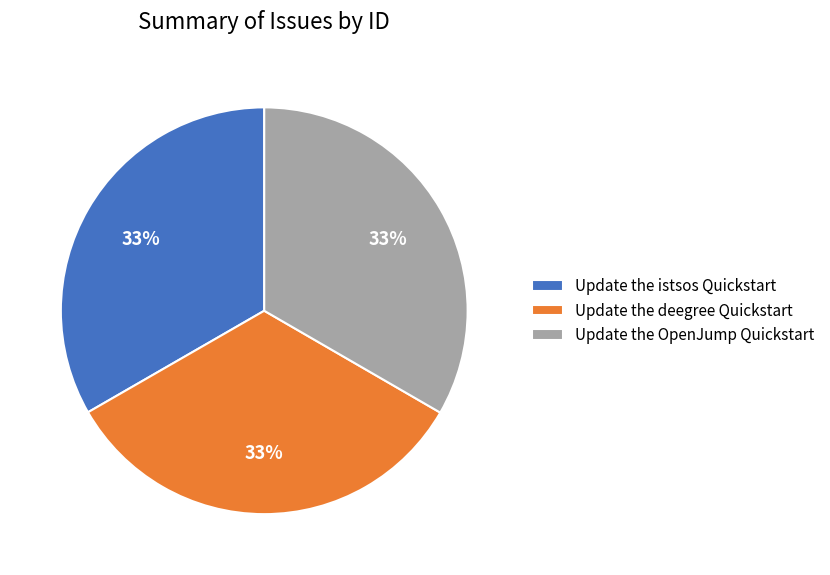

Is the sum of Update the istsos Quickstart and Update the OpenJump Quickstart greater than half?

Yes